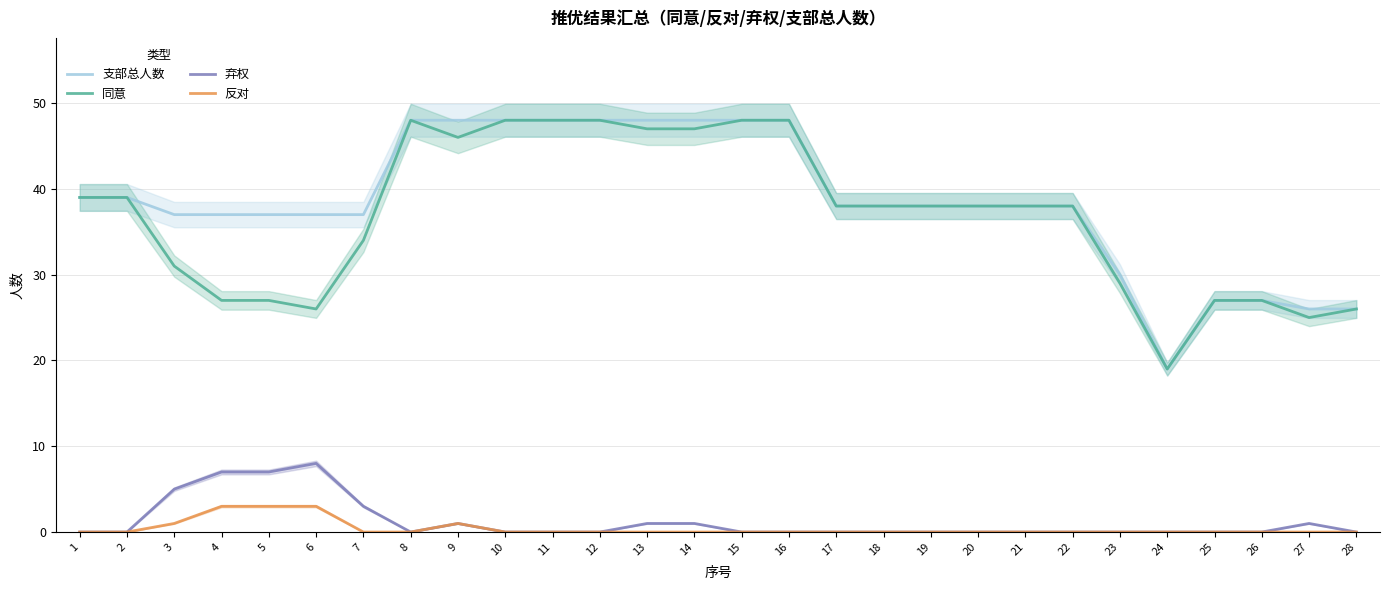

What are all the series names shown in the legend?

支部总人数, 同意, 弃权, 反对